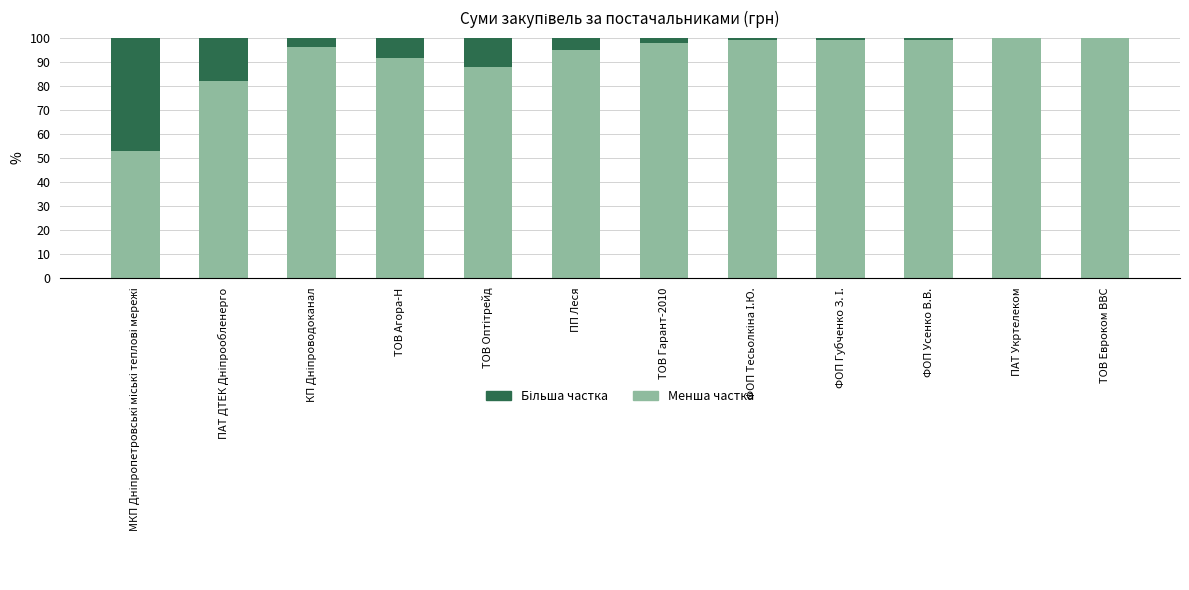

What is the total value across all series at ТОВ Гарант-2010?

100.0